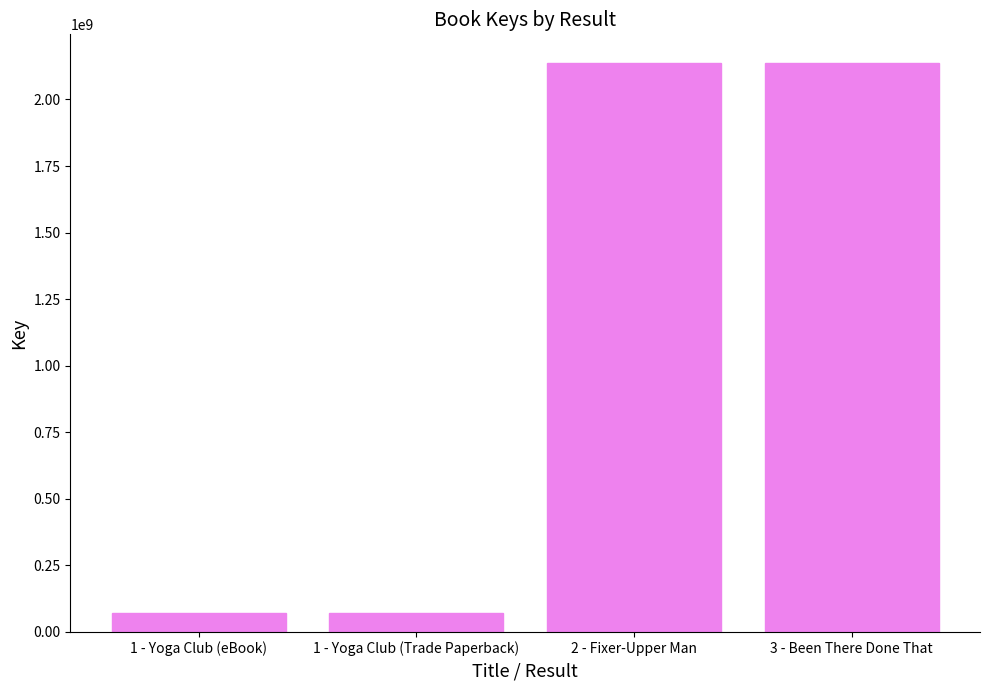

Does the chart contain any negative values?

No